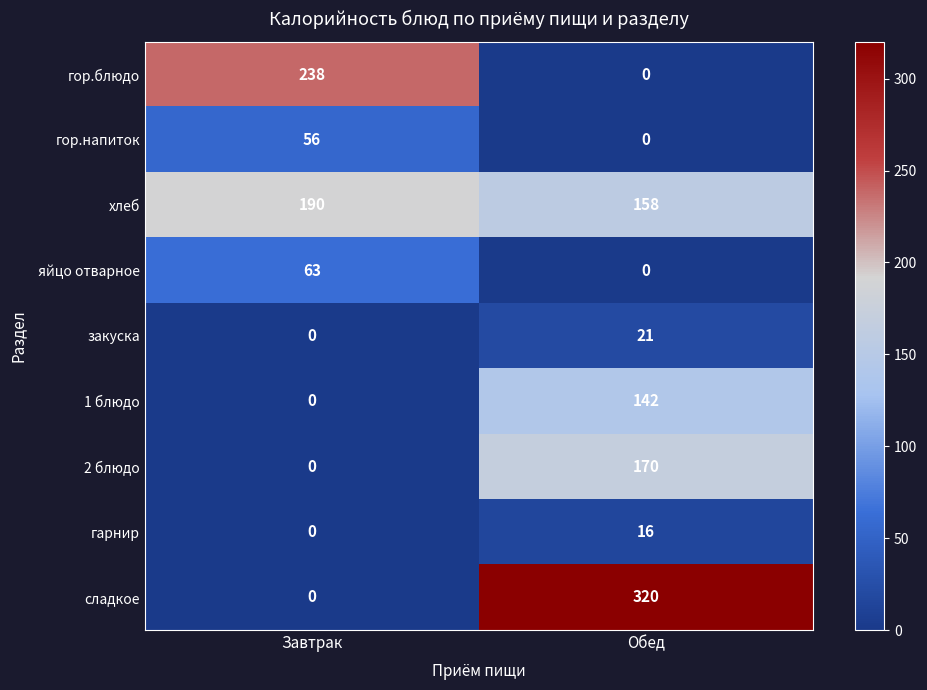

What value does the сладкое series have at Обед?

320